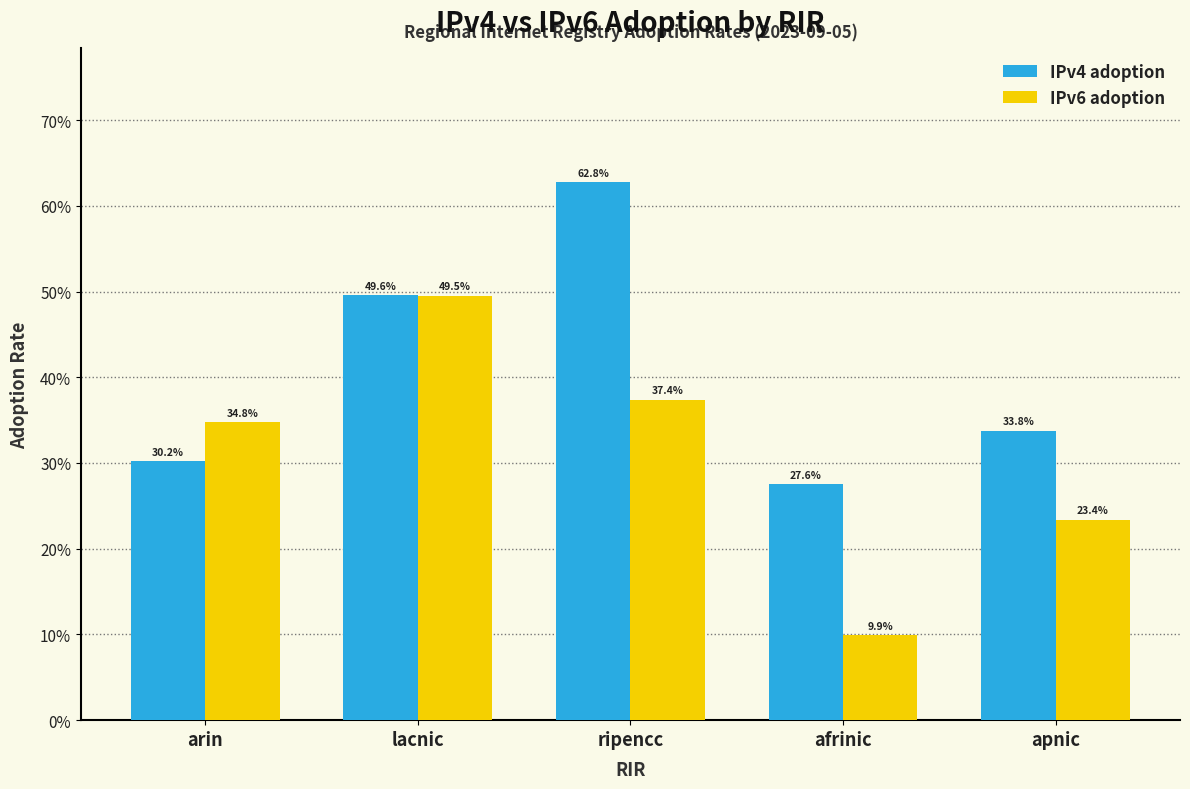

What is the total value across all series at apnic?

0.6